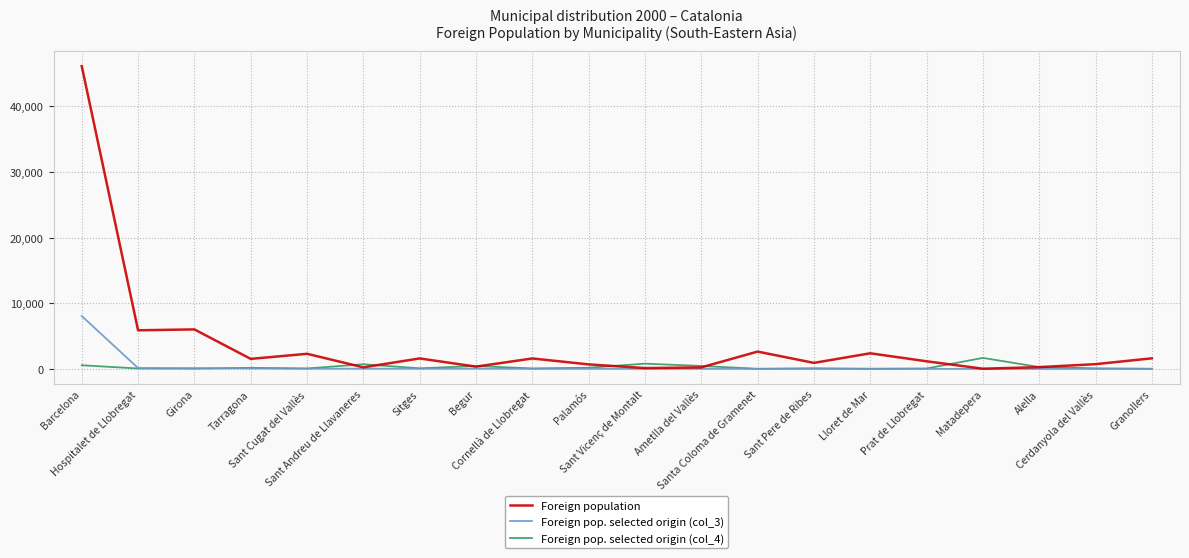

At which category is the sum across all series the highest?

Barcelona